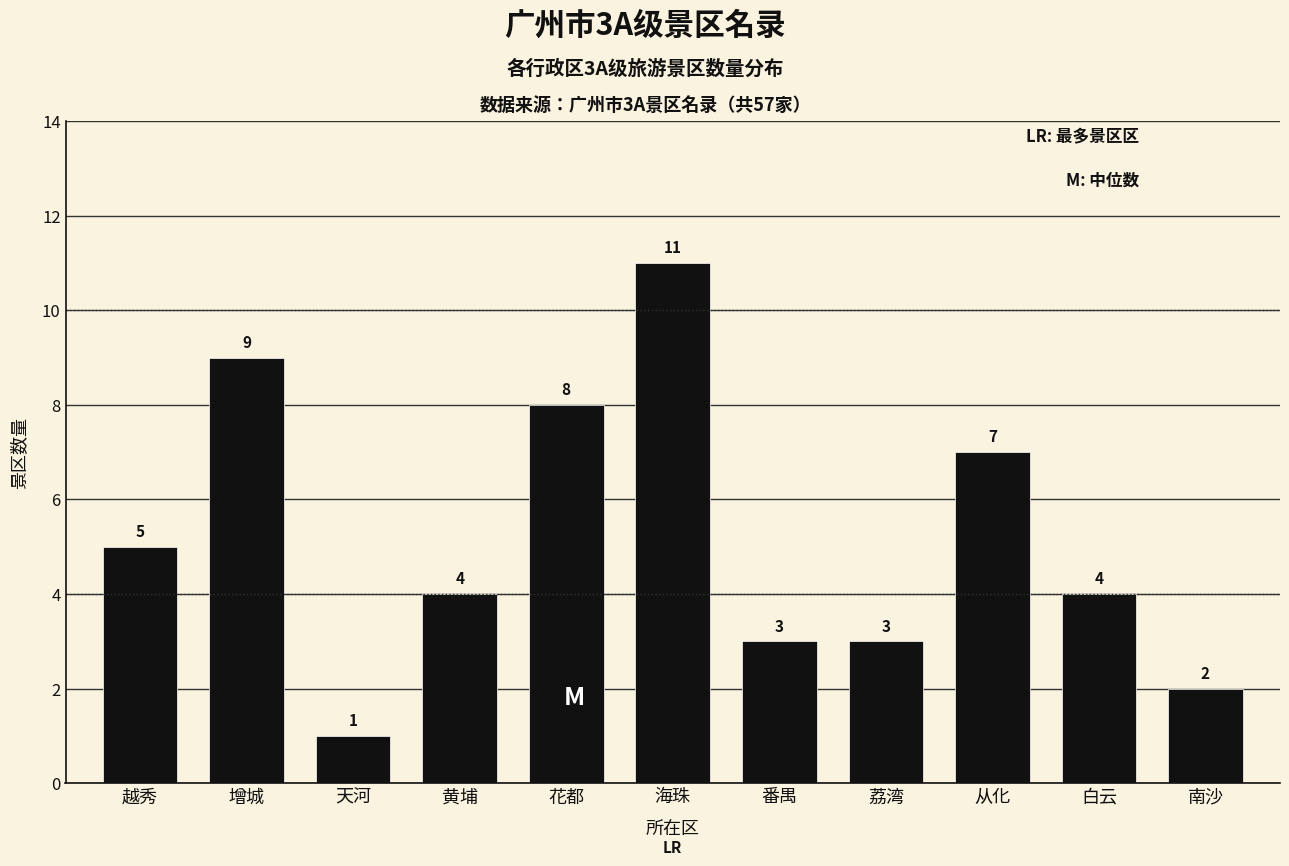

Reading left to right, list all the values displayed in this chart.

5	9	1	4	8	11	3	3	7	4	2